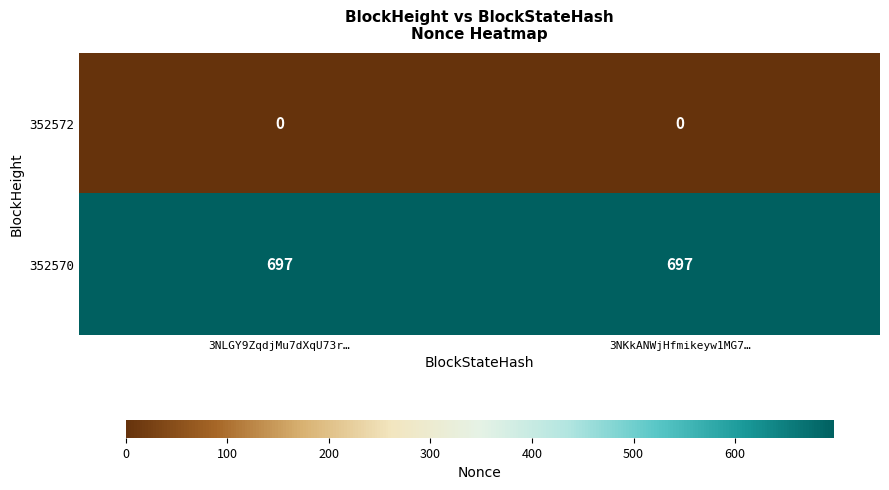

Rank the series by their average value, from highest to lowest.

352570, 352572